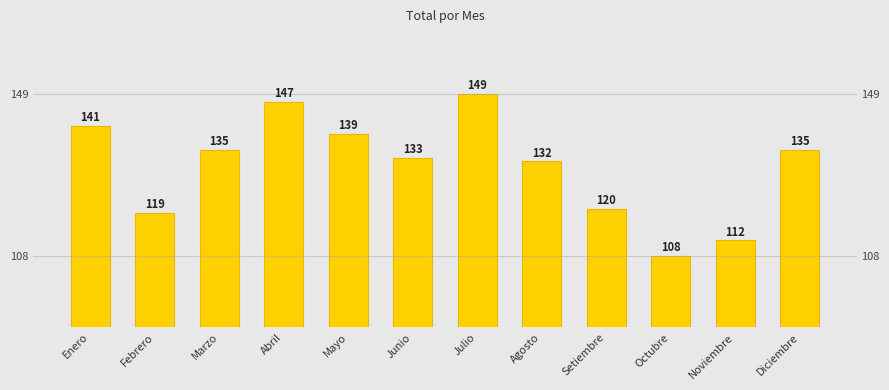

What is the ratio of the value at Octubre to the value at Mayo?

0.8